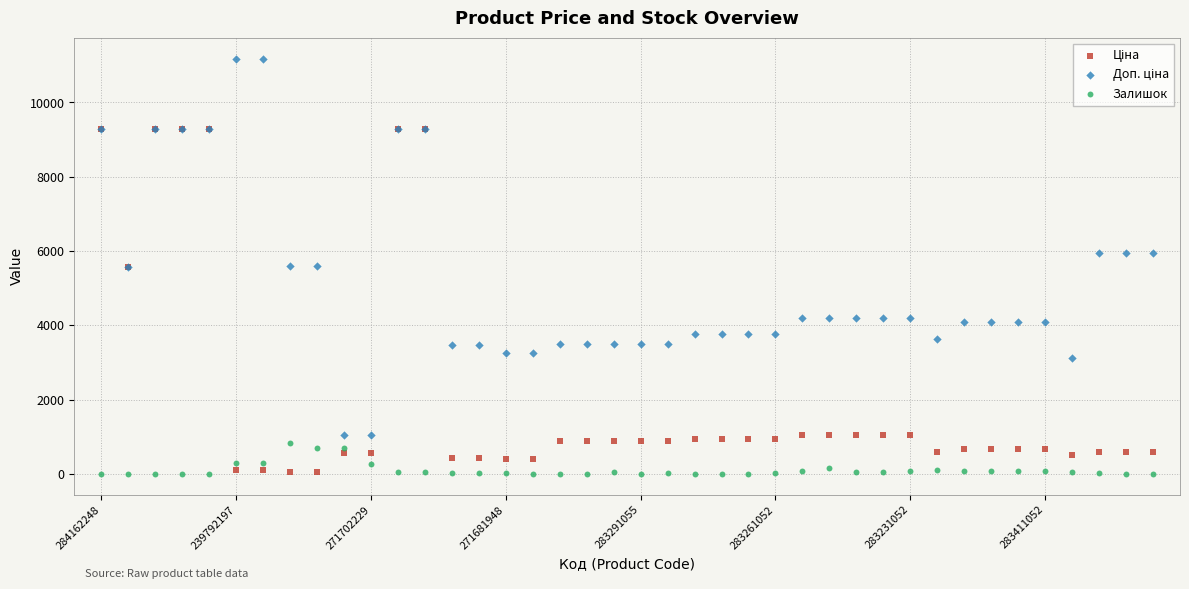

Which series reaches the minimum Y coordinate?

Залишок